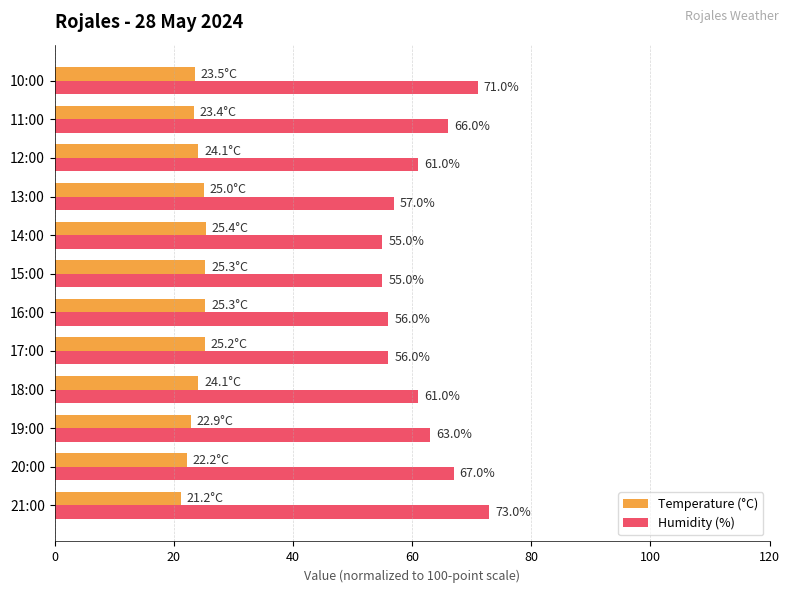

Count the number of categories in the chart.

12